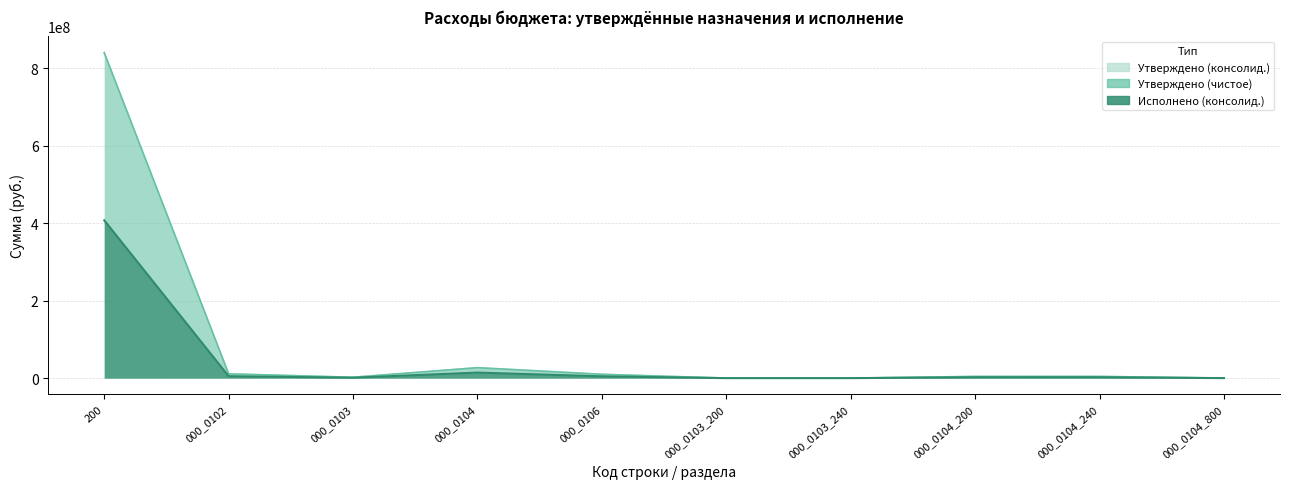

What position from the right is 000_0102?

9